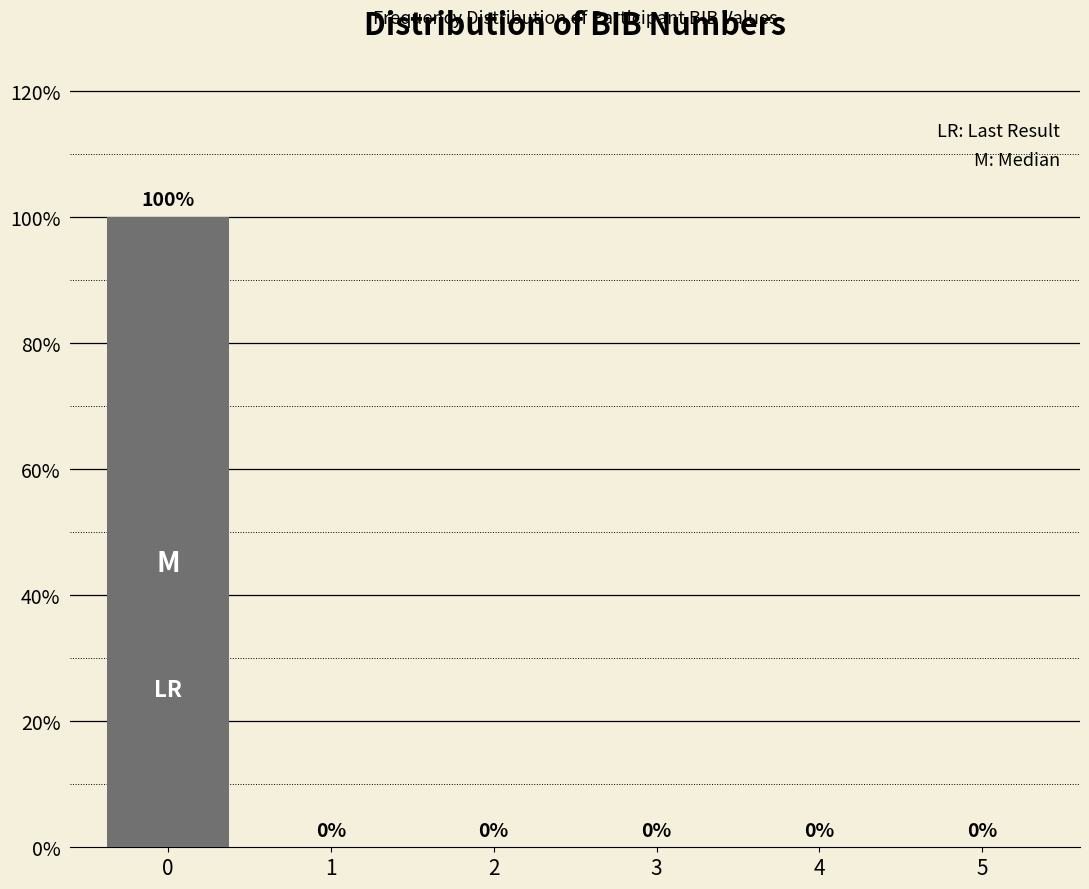

Reading left to right, transcribe all the data shown in this chart.

0=100	1=0	2=0	3=0	4=0	5=0